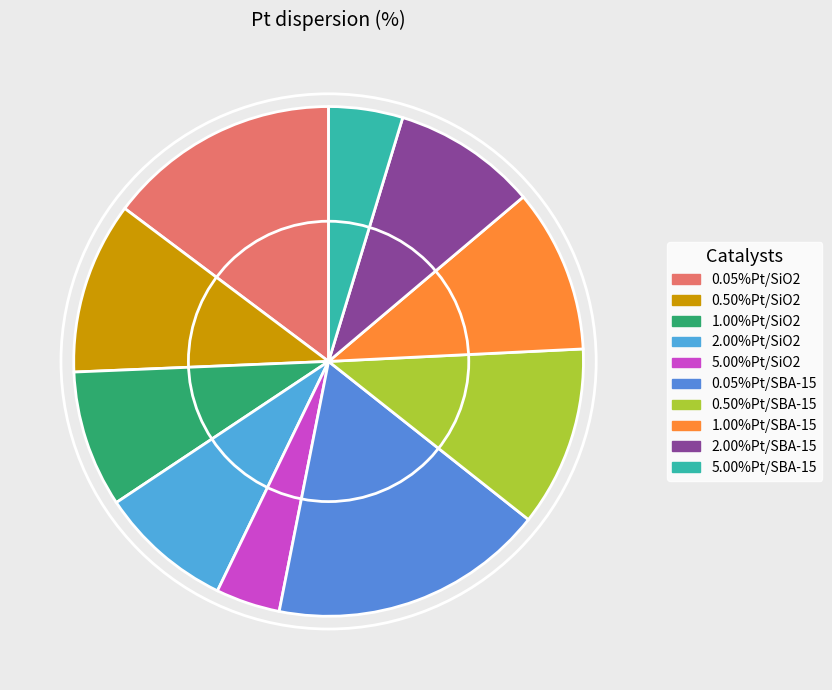

How much of the chart is everything except 5.00%Pt/SBA-15?

95.3%